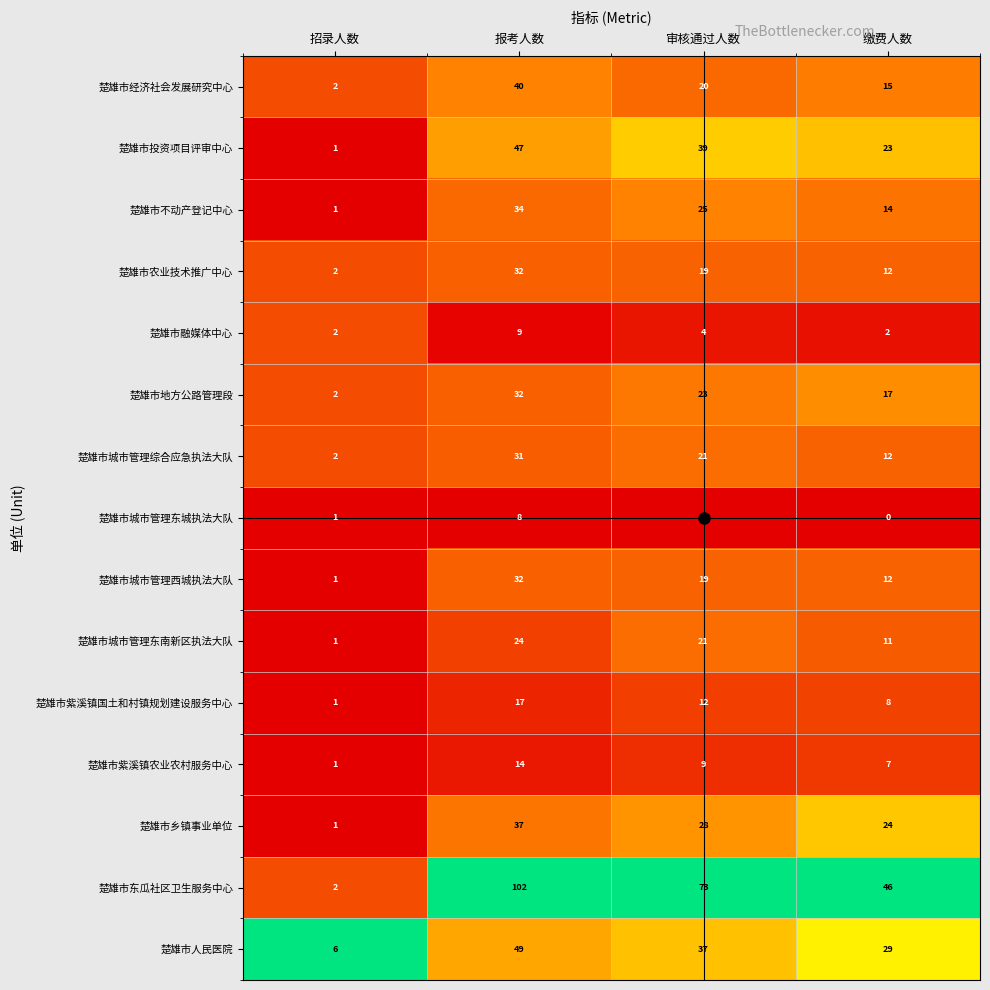

Which category has the lowest value in the 楚雄市紫溪镇农业农村服务中心 series?

招录人数